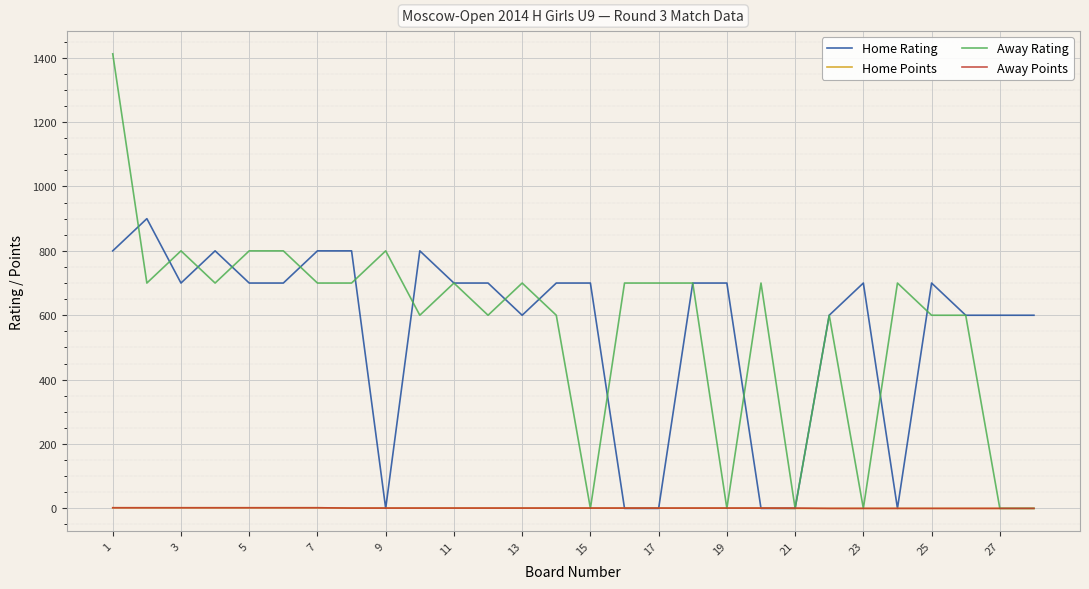

Which series has the largest range (max minus min)?

Away Rating